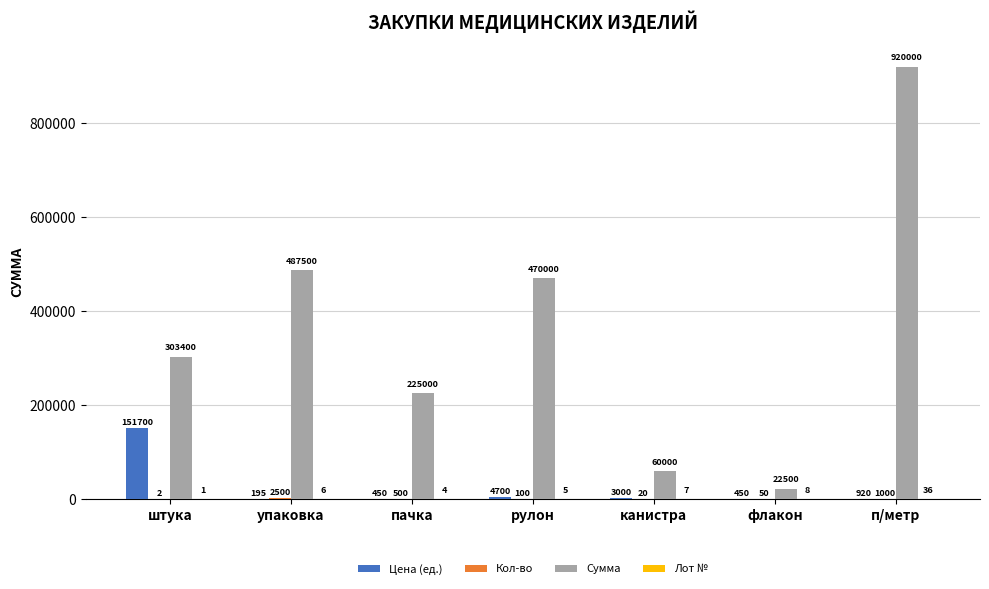

Which series changed the most between упаковка and пачка?

Сумма